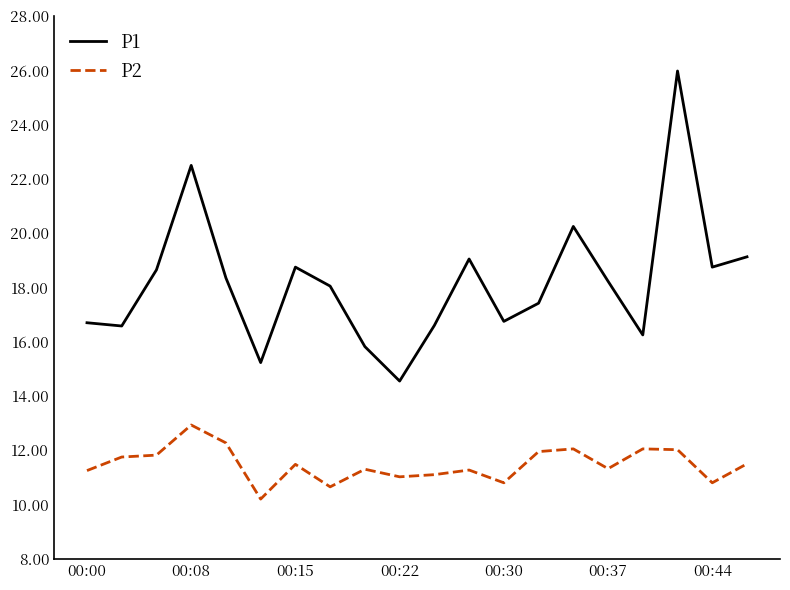

True or false: P2 and P1 intersect in this chart.

False